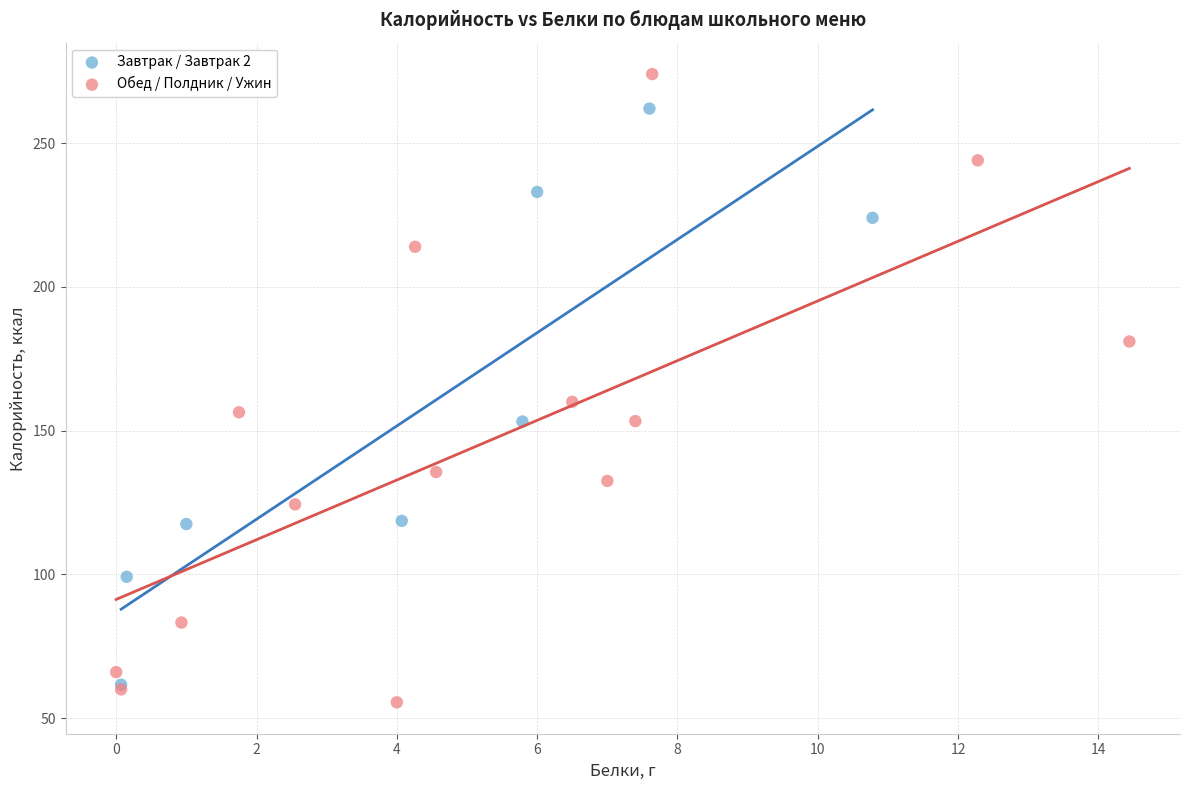

Which series reaches the minimum Y coordinate?

Обед / Полдник / Ужин